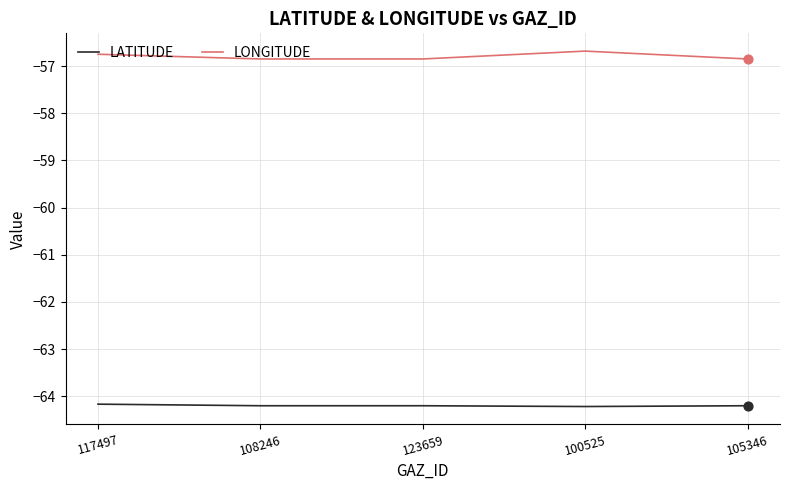

What is the spread (max minus min) of values at 117497?

7.4